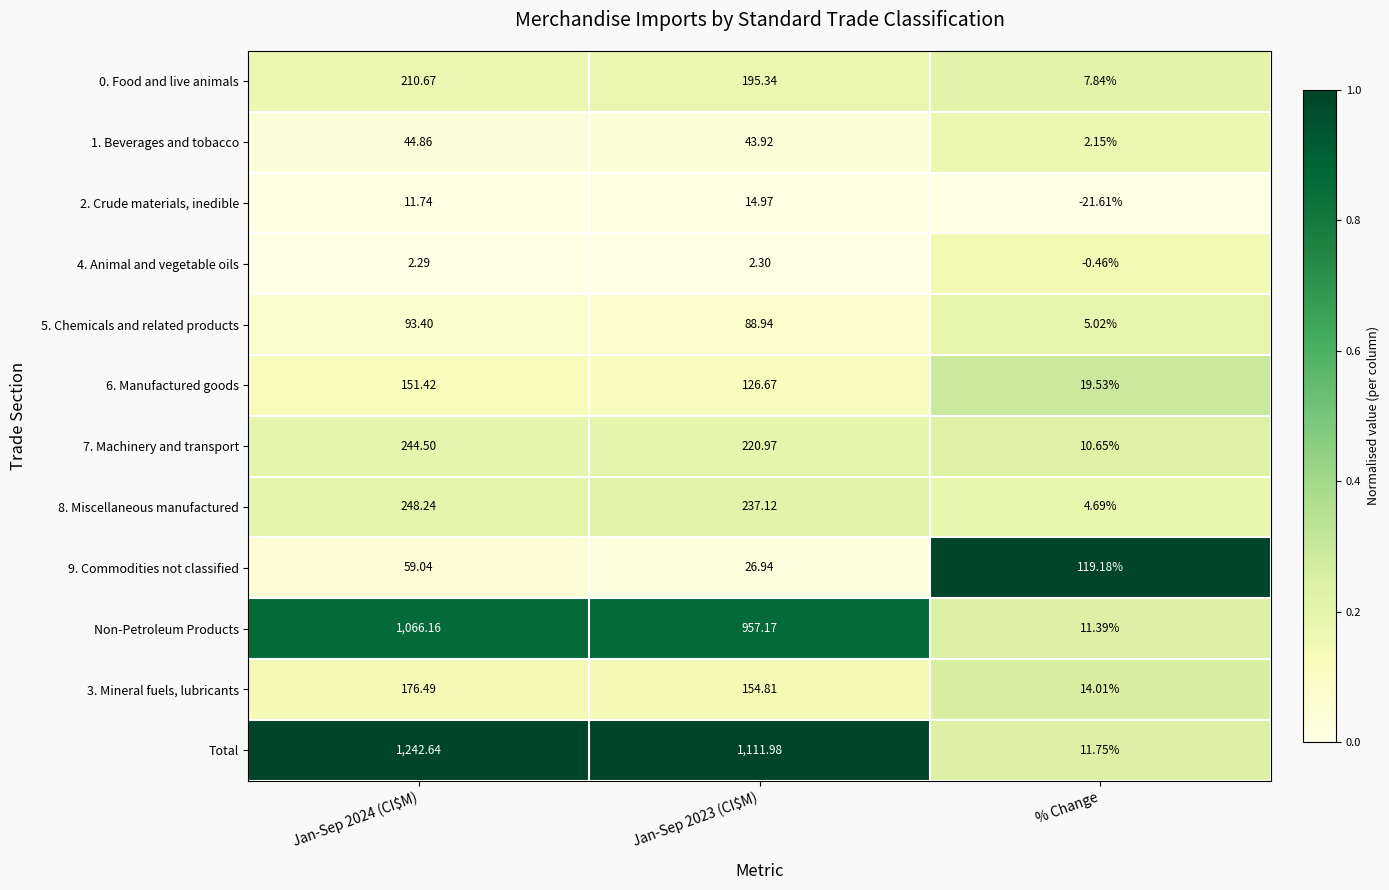

Which series has the largest range (max minus min)?

Total